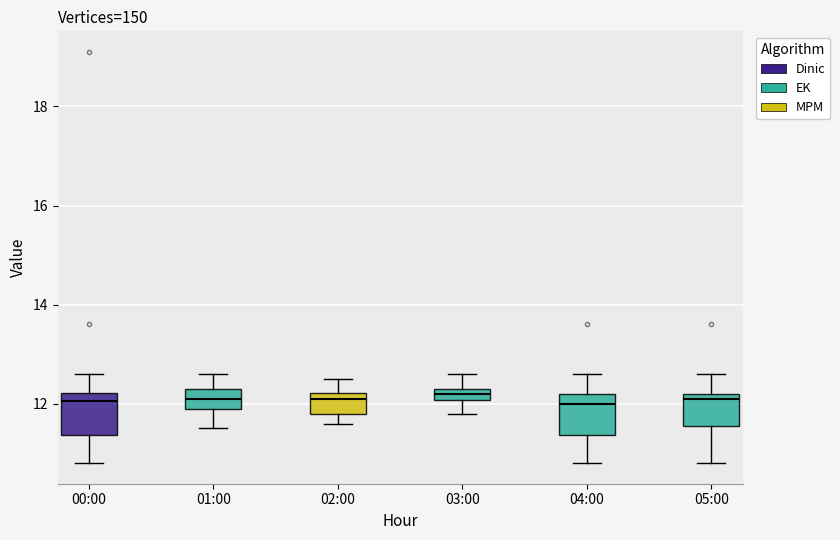

Where is the upper edge of the box for 05:00 on the y-axis? The values are not printed on the chart, so give them approximately, as read against the axis.

12.2